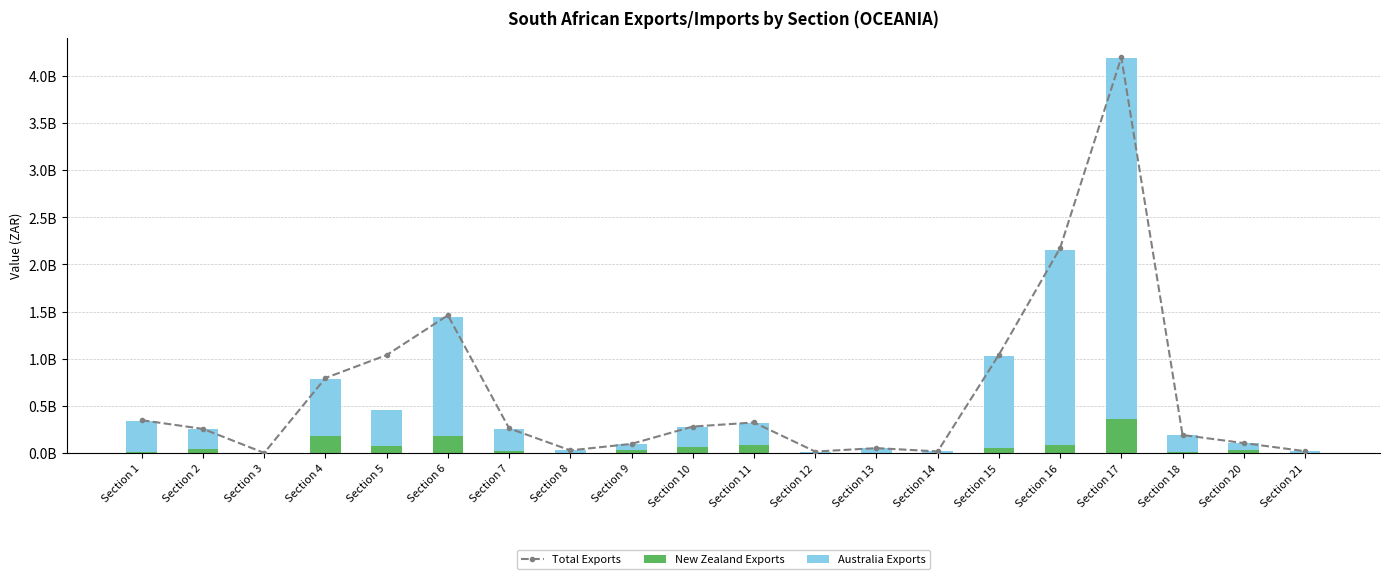

What is the difference between the maximum and minimum values in the Total Exports series?

4191185362